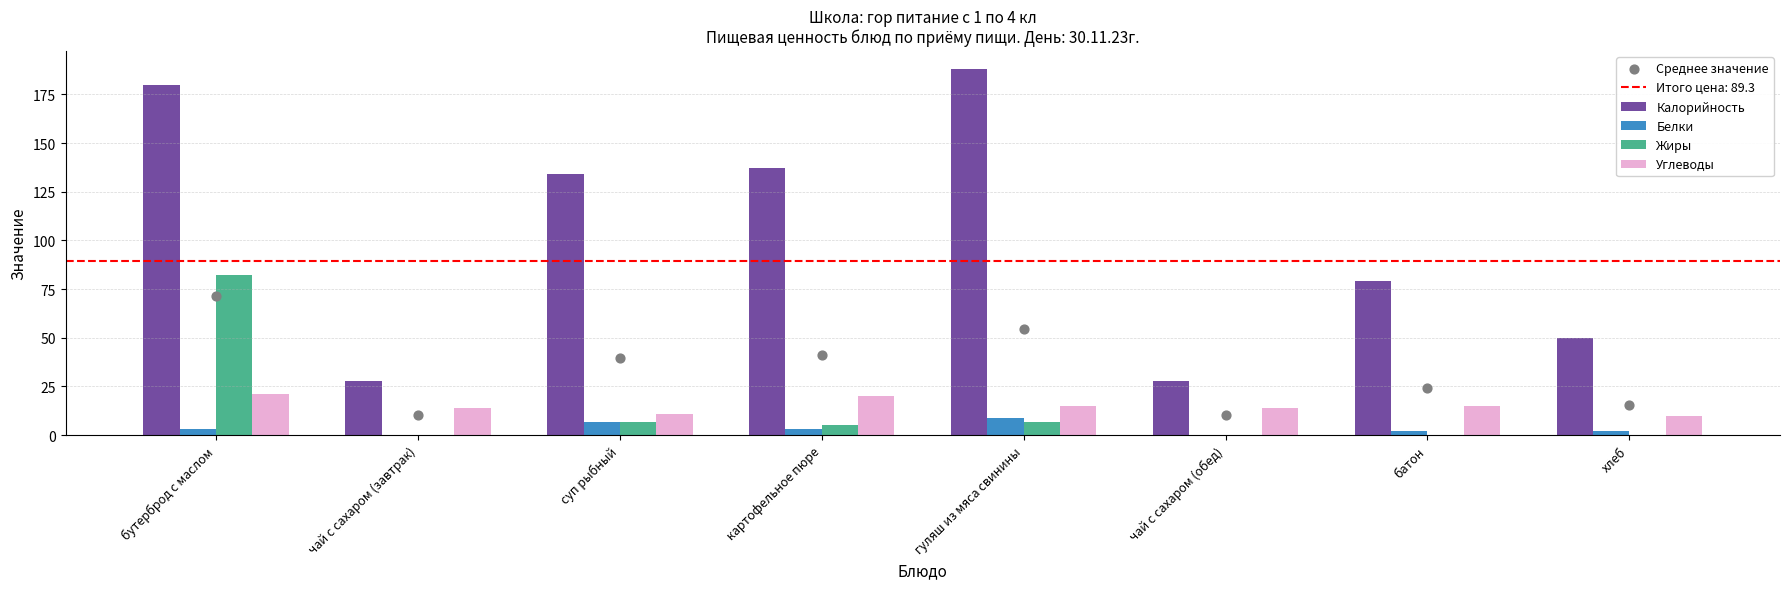

At which category is the sum across all series the highest?

бутерброд с маслом